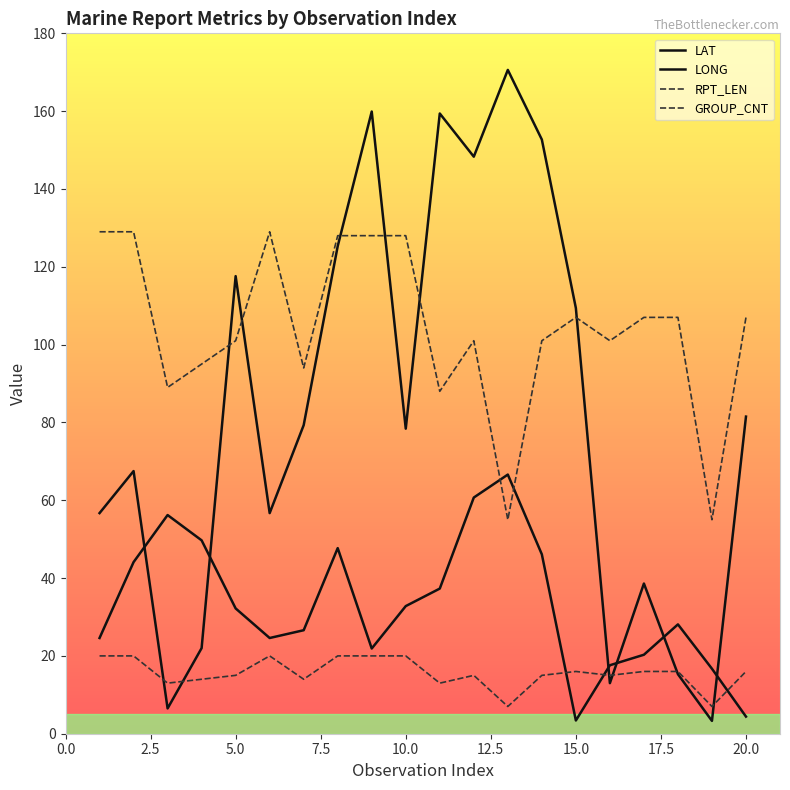

What is the sum of all LAT values?

661.6